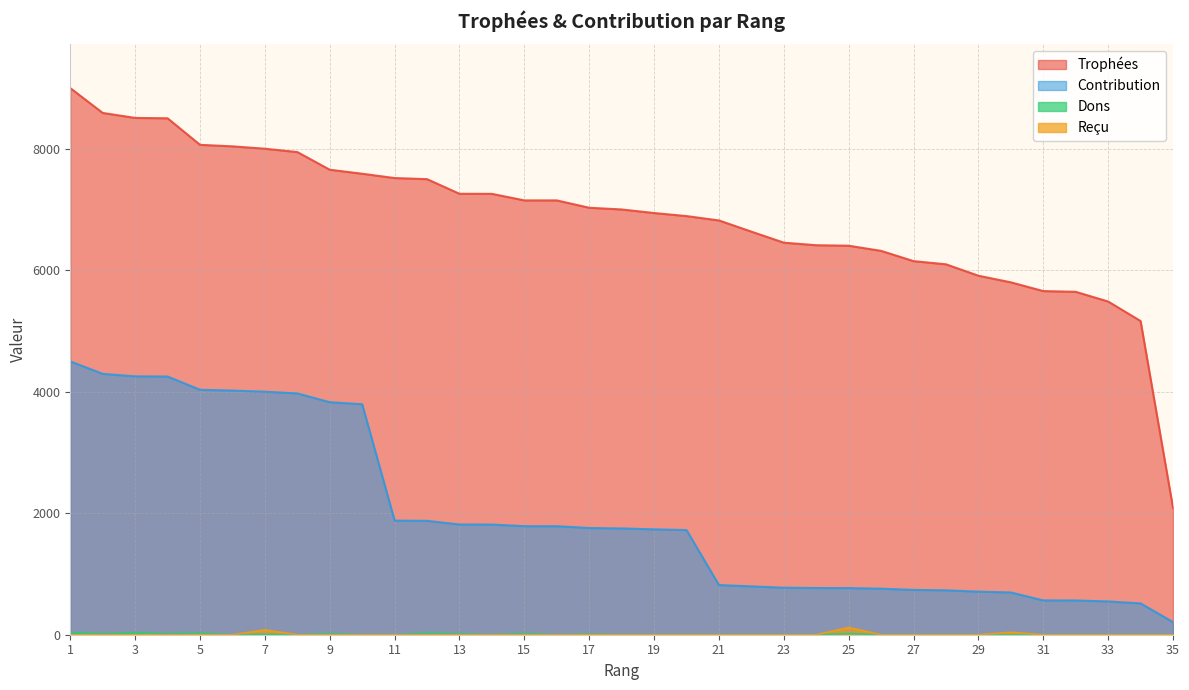

What is the difference between the Contribution values at 29 and 22?

87